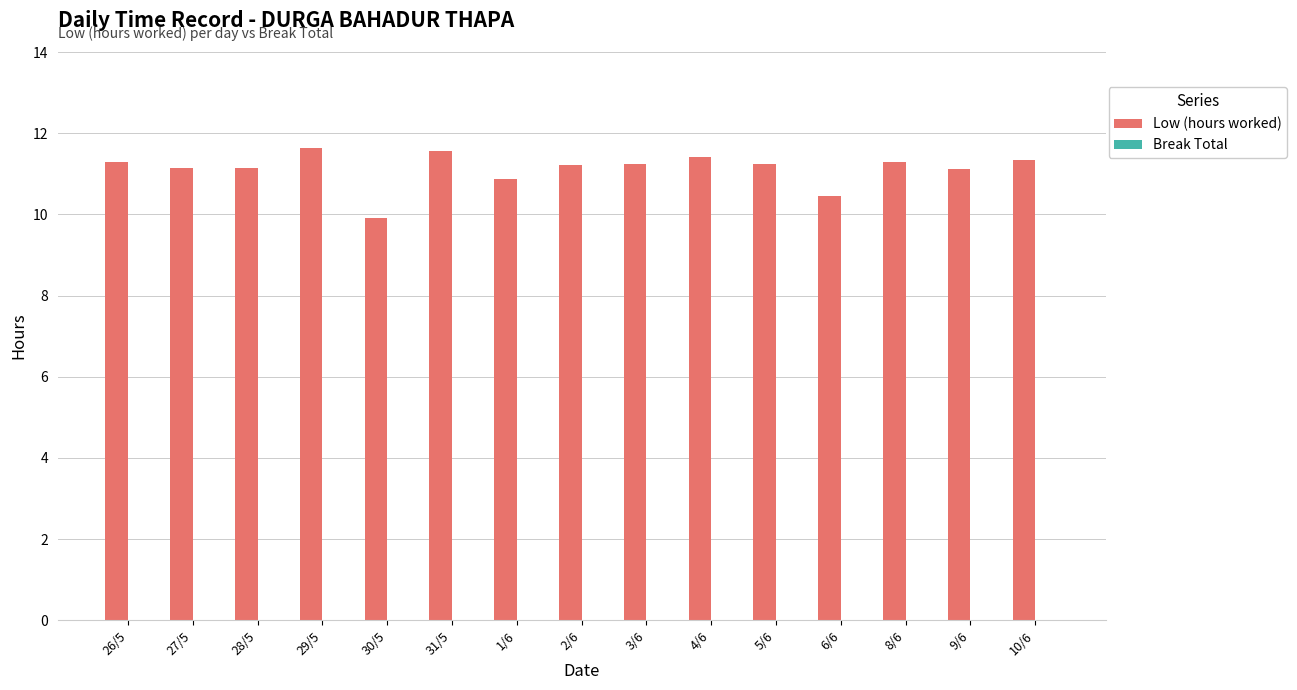

What is the smallest value displayed?

9.9